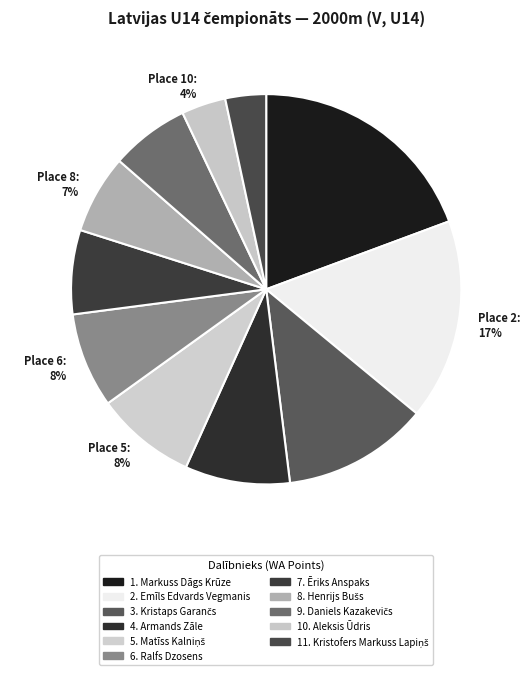

Combined, do Place 11: 3% and Place 5: 8% account for over 50%?

No